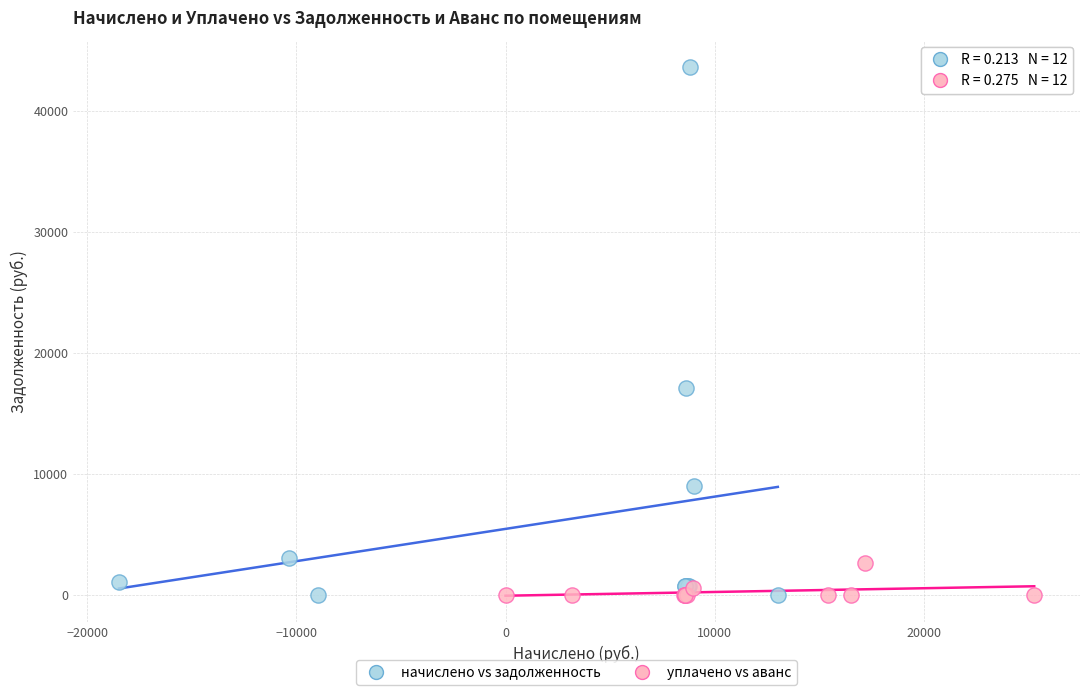

What are all the series names shown in the legend?

начислено vs задолженность, уплачено vs аванс